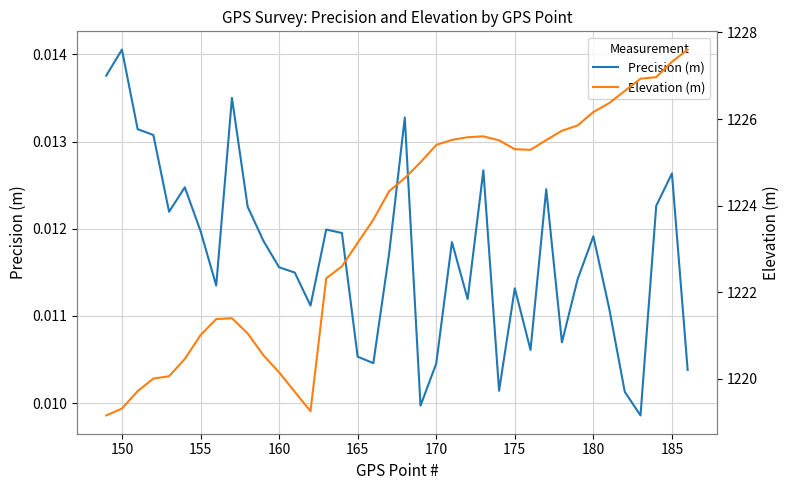

At how many categories does at least one series exceed 0?

38